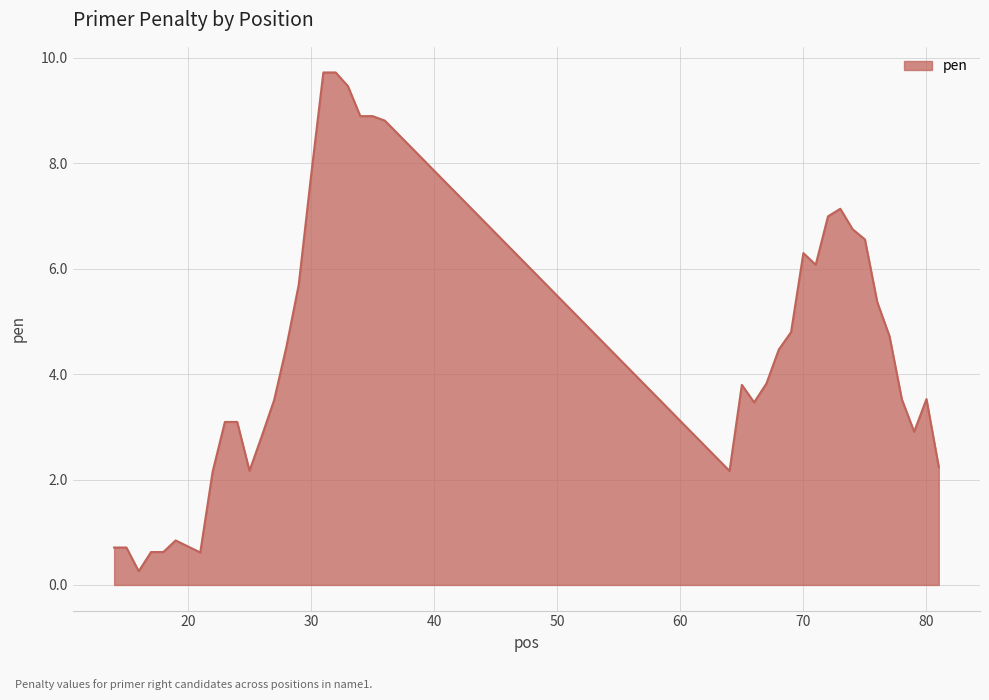

What is the difference between the maximum and minimum values?

9.5